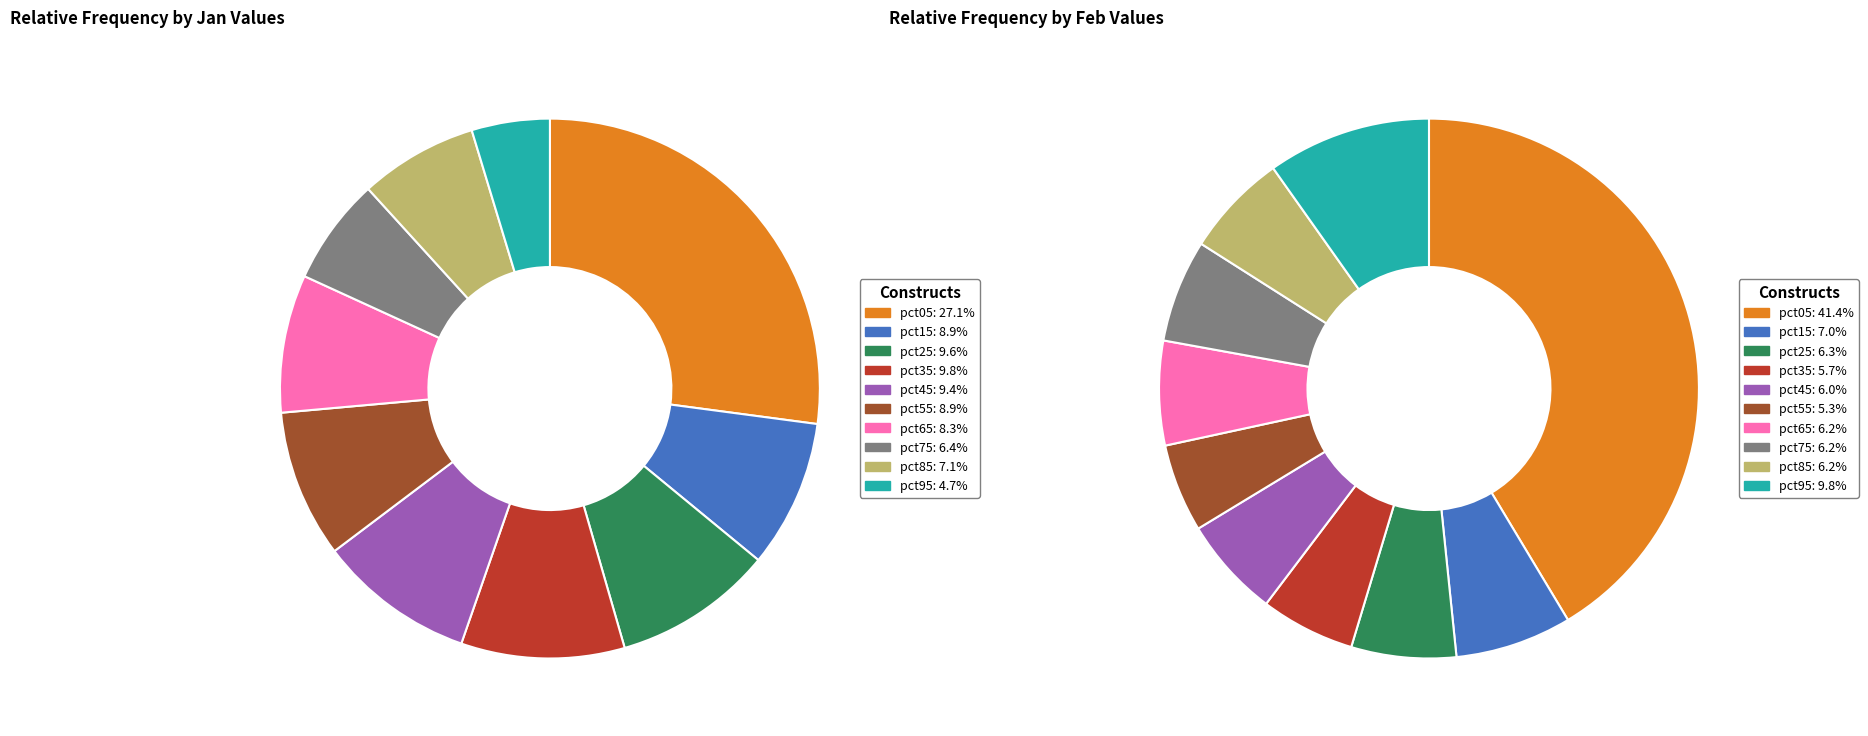

The 5 slice represents 9% of the pie. True or false?

True